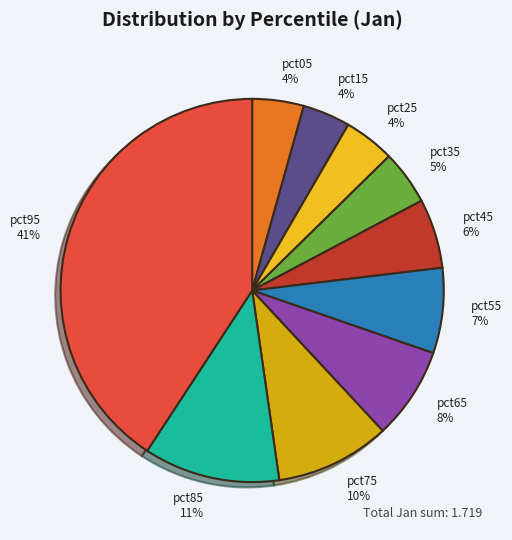

Does pct95 account for over 50% of the chart?

No